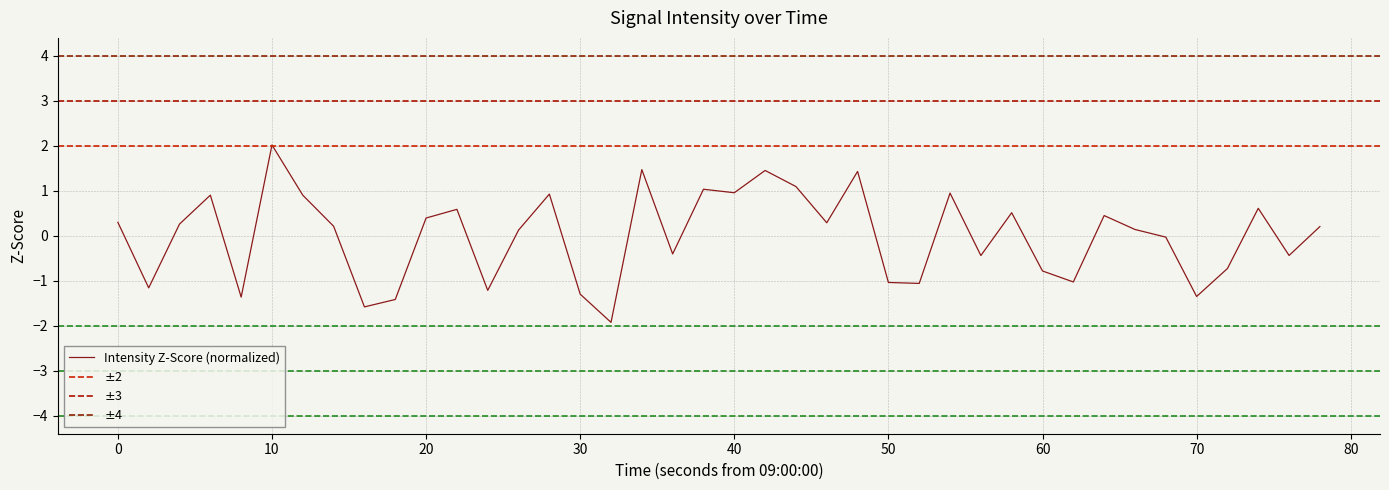

Which has a higher value, 20 or 32?

20